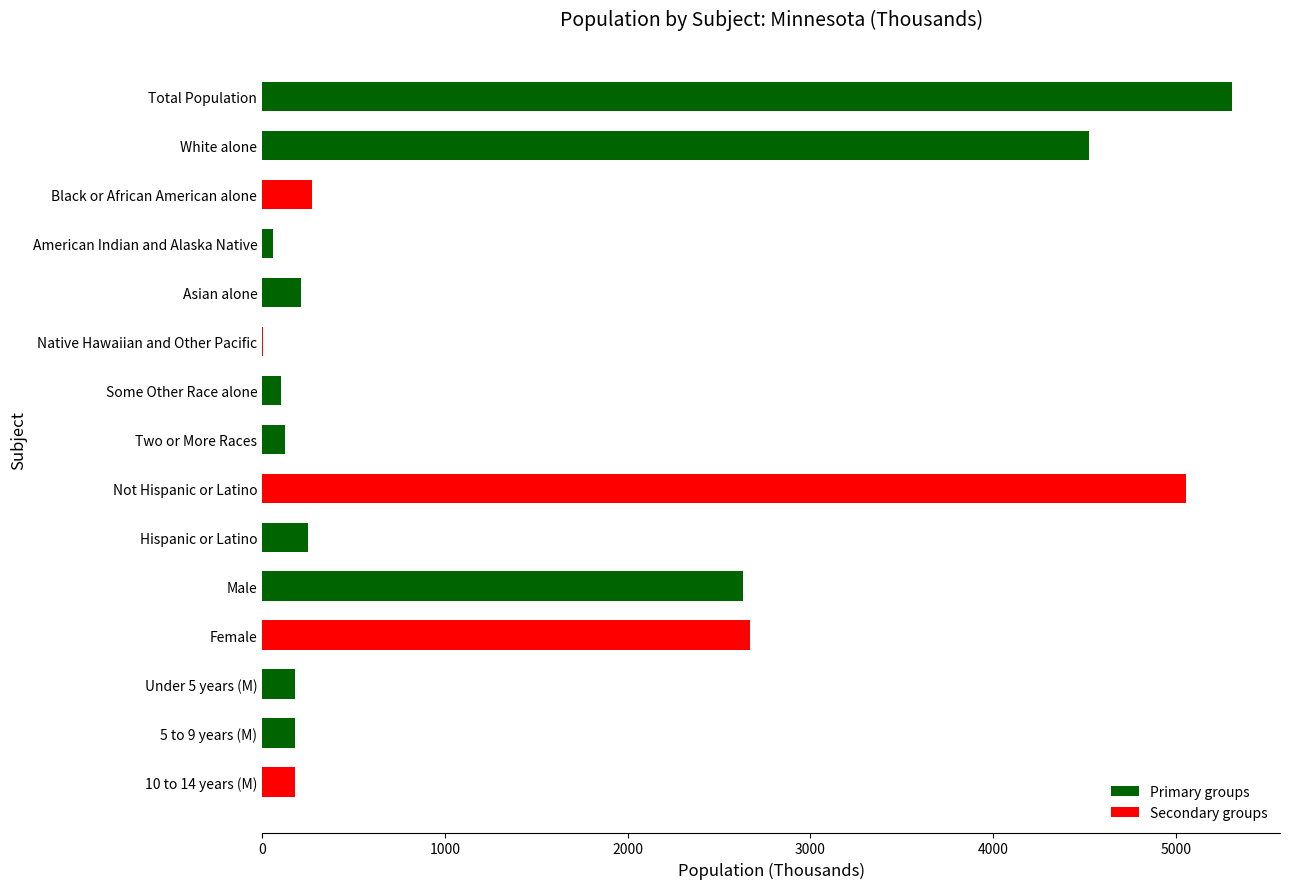

True or false: the data shows 1318.4 at Total Population.

False